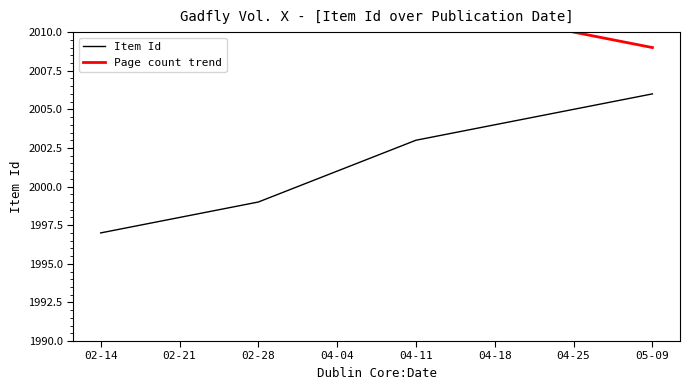

List the labels in order of Item Id value, smallest first.

02-14, 02-21, 02-28, 04-04, 04-11, 04-18, 04-25, 05-09